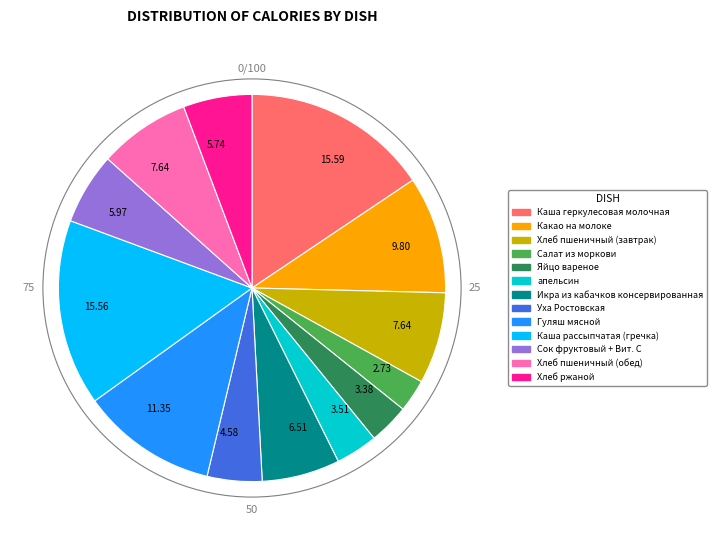

Count the number of slices in the pie.

13